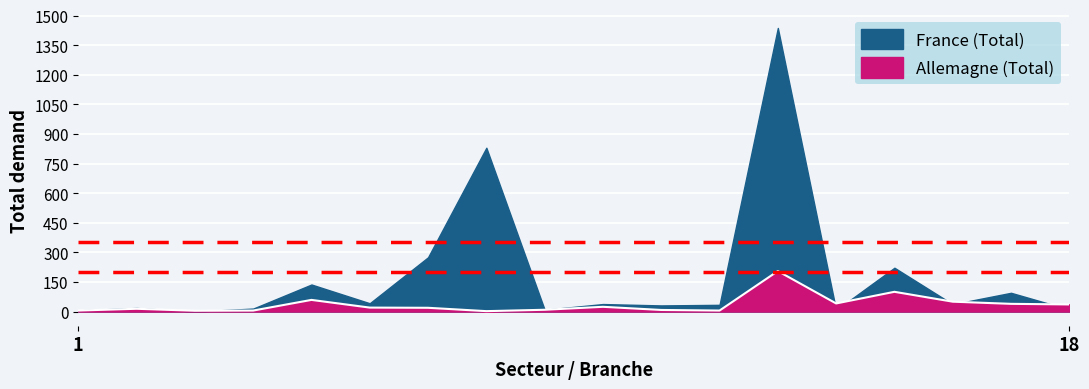

True or false: the data has more than 0 interior local peaks.

True